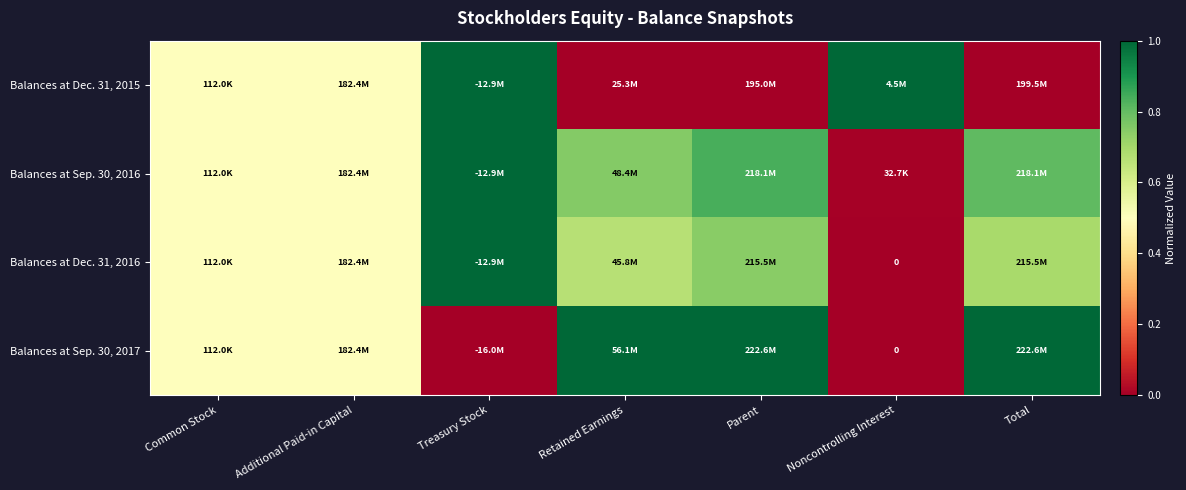

Is it true that Balances at Sep. 30, 2017 equals 0.5 at Additional Paid-in Capital?

True